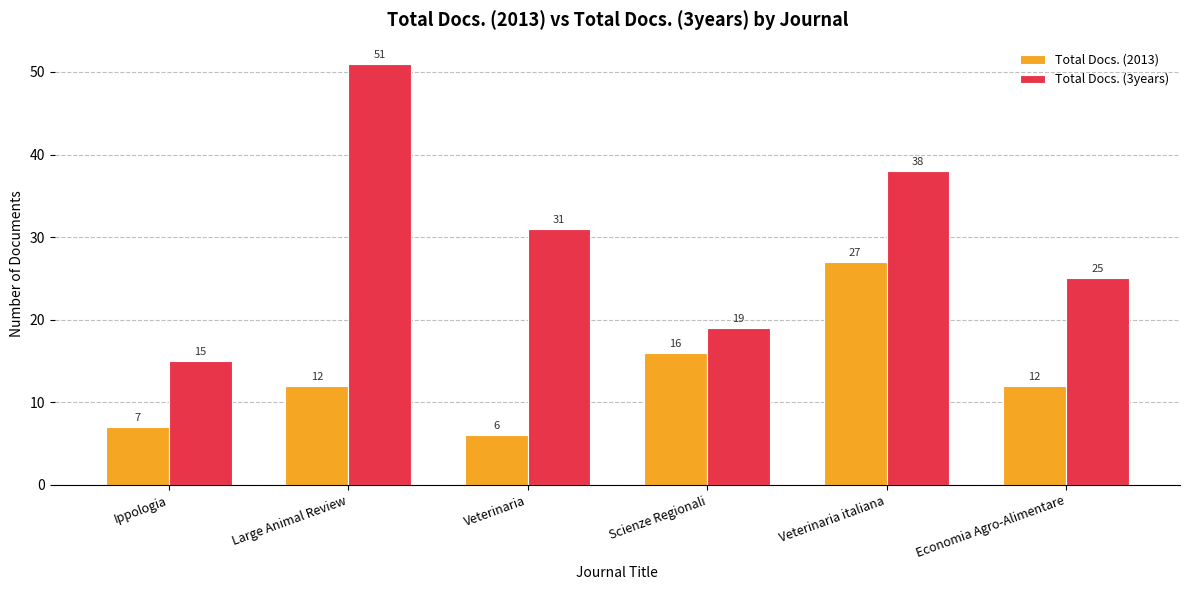

Is the value of Total Docs. (2013) at Veterinaria greater than the value of Total Docs. (3years) at Ippologia?

No